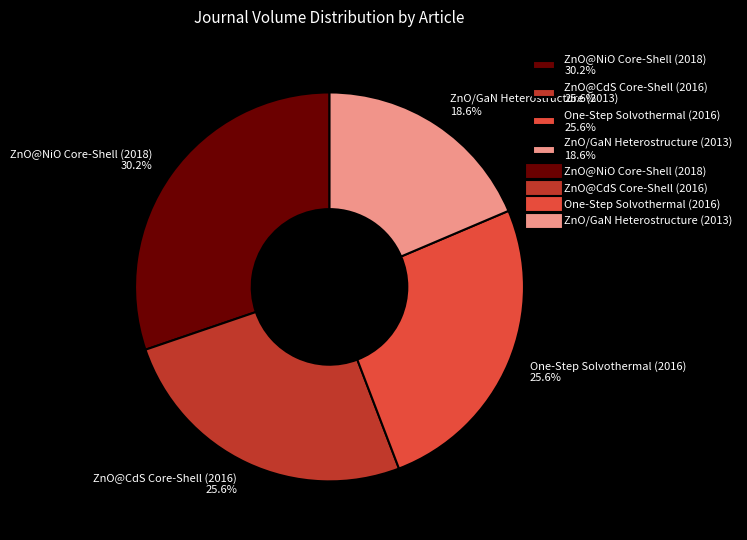

What percentage is the One-Step Solvothermal (2016) slice, to the nearest percent?

26%